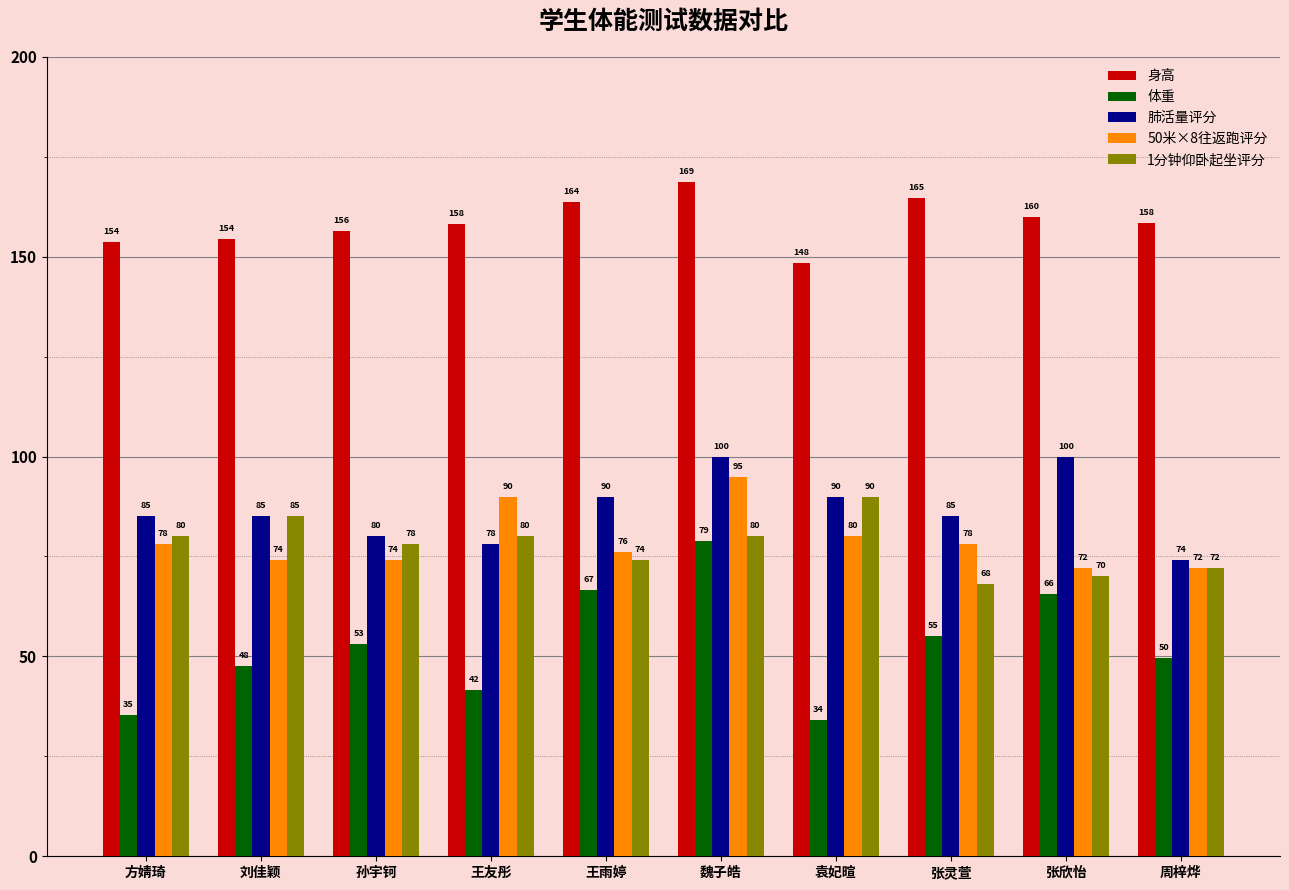

What is the label of the 5th bar from the left?

王雨婷